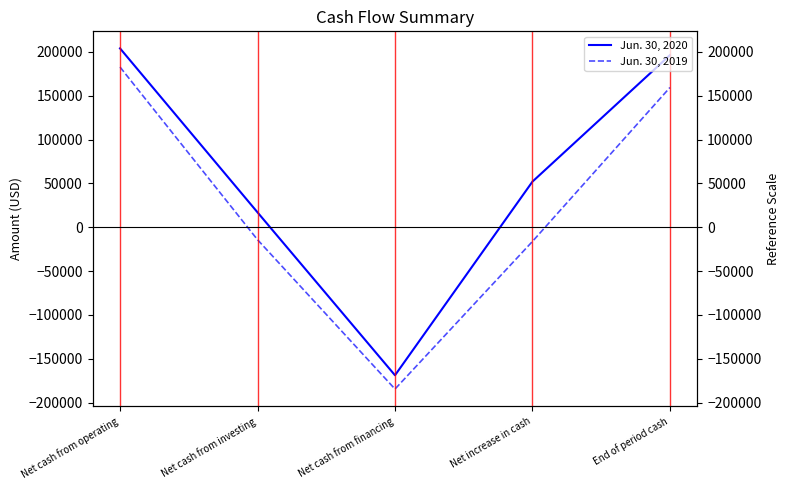

What is the greatest value displayed?

203938